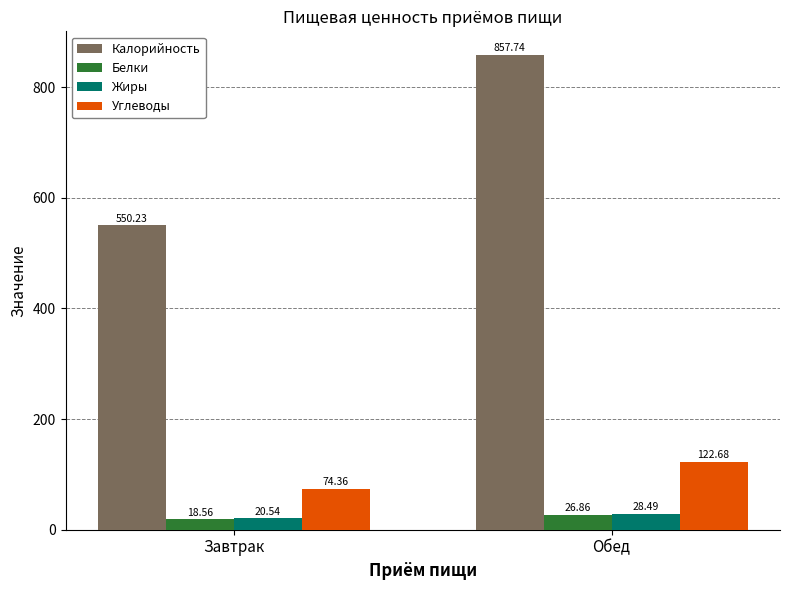

What position from the left is Обед?

2